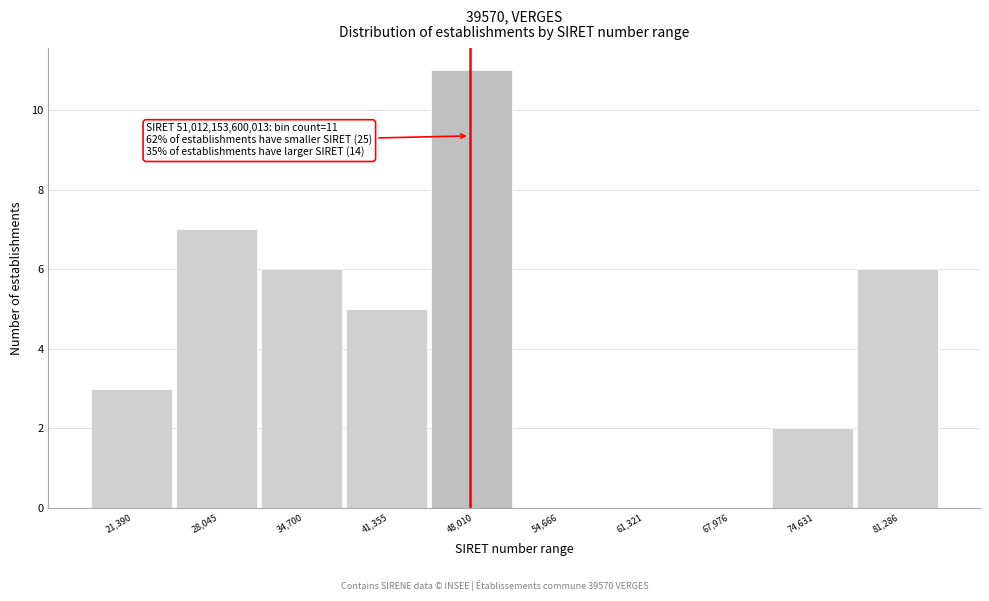

Reading left to right, extract all data points from this chart.

21,390=3	28,045=7	34,700=6	41,355=5	48,010=11	54,666=0	61,321=0	67,976=0	74,631=2	81,286=6